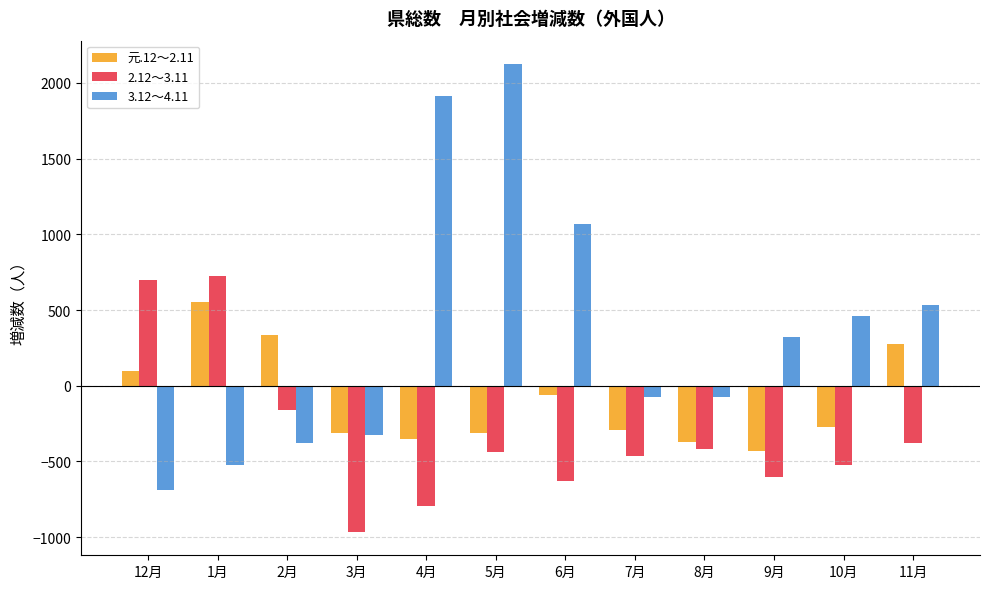

What is the sum of the 2.12～3.11 values at 12月 and 11月?

318